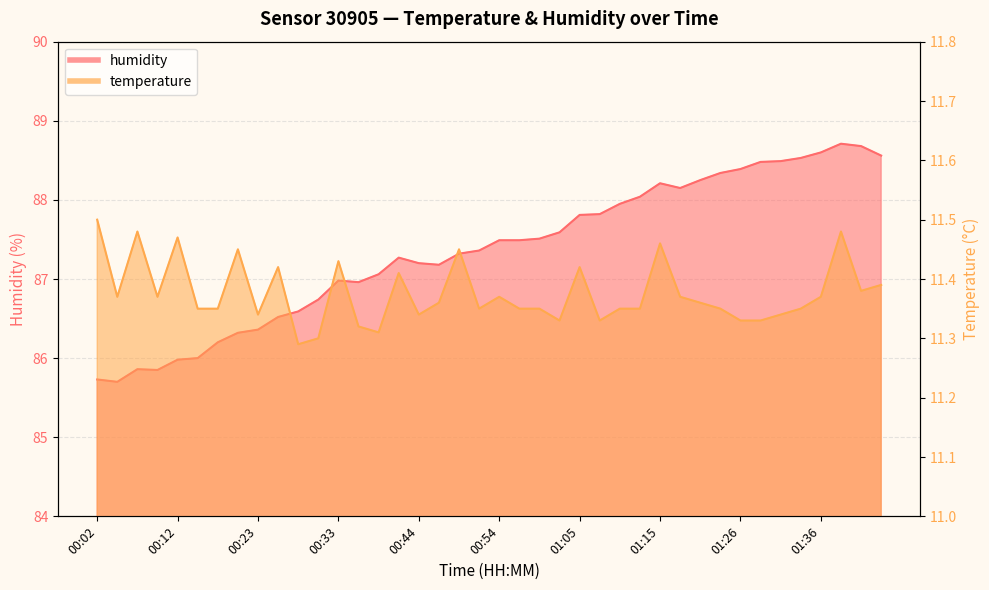

Reading left to right, extract all data points from this chart.

temperature: 00:02=11.5	00:04=11.4	00:07=11.5	00:10=11.4	00:12=11.5	00:15=11.3	00:17=11.3	00:20=11.4	00:23=11.3	00:26=11.4	00:28=11.3	00:31=11.3	00:33=11.4	00:36=11.3	00:38=11.3	00:41=11.4	00:44=11.3	00:46=11.4	00:49=11.4	00:52=11.3	00:54=11.4	00:57=11.3	00:59=11.3	01:02=11.3	01:05=11.4	01:07=11.3	01:10=11.3	01:12=11.3	01:15=11.5	01:18=11.4	01:21=11.4	01:23=11.3	01:26=11.3	01:28=11.3	01:31=11.3	01:33=11.3	01:36=11.4	01:39=11.5	01:41=11.4	01:44=11.4
humidity: 00:02=85.7	00:04=85.7	00:07=85.9	00:10=85.8	00:12=86.0	00:15=86.0	00:17=86.2	00:20=86.3	00:23=86.4	00:26=86.5	00:28=86.6	00:31=86.7	00:33=87.0	00:36=87.0	00:38=87.1	00:41=87.3	00:44=87.2	00:46=87.2	00:49=87.3	00:52=87.4	00:54=87.5	00:57=87.5	00:59=87.5	01:02=87.6	01:05=87.8	01:07=87.8	01:10=88.0	01:12=88.0	01:15=88.2	01:18=88.2	01:21=88.2	01:23=88.3	01:26=88.4	01:28=88.5	01:31=88.5	01:33=88.5	01:36=88.6	01:39=88.7	01:41=88.7	01:44=88.6